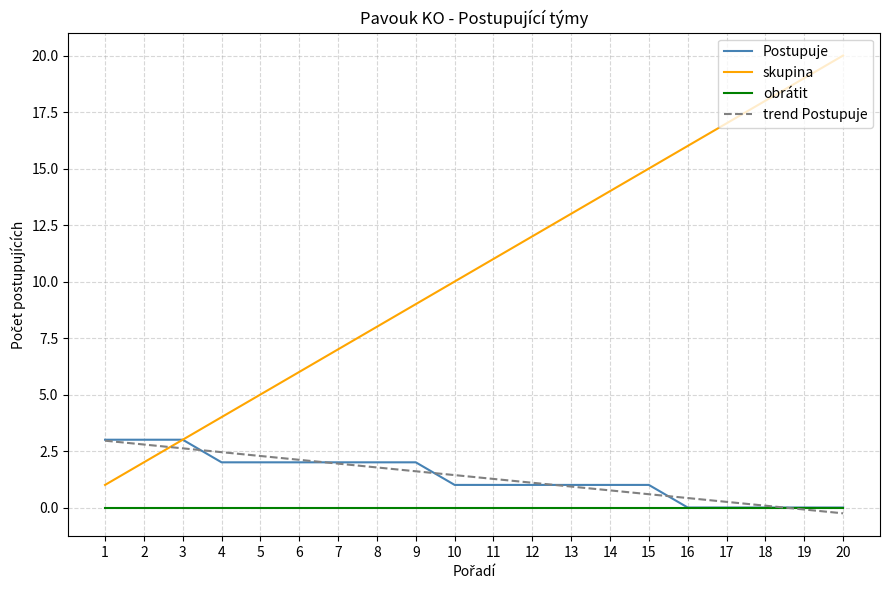

True or false: trend Postupuje has a value of 1.3 at 11.

True